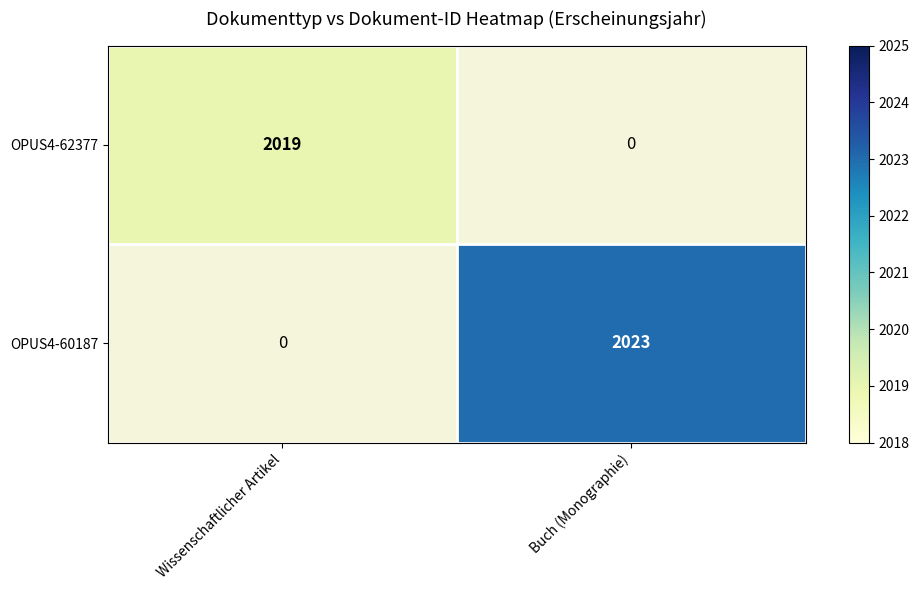

How many values in OPUS4-62377 are above zero?

1